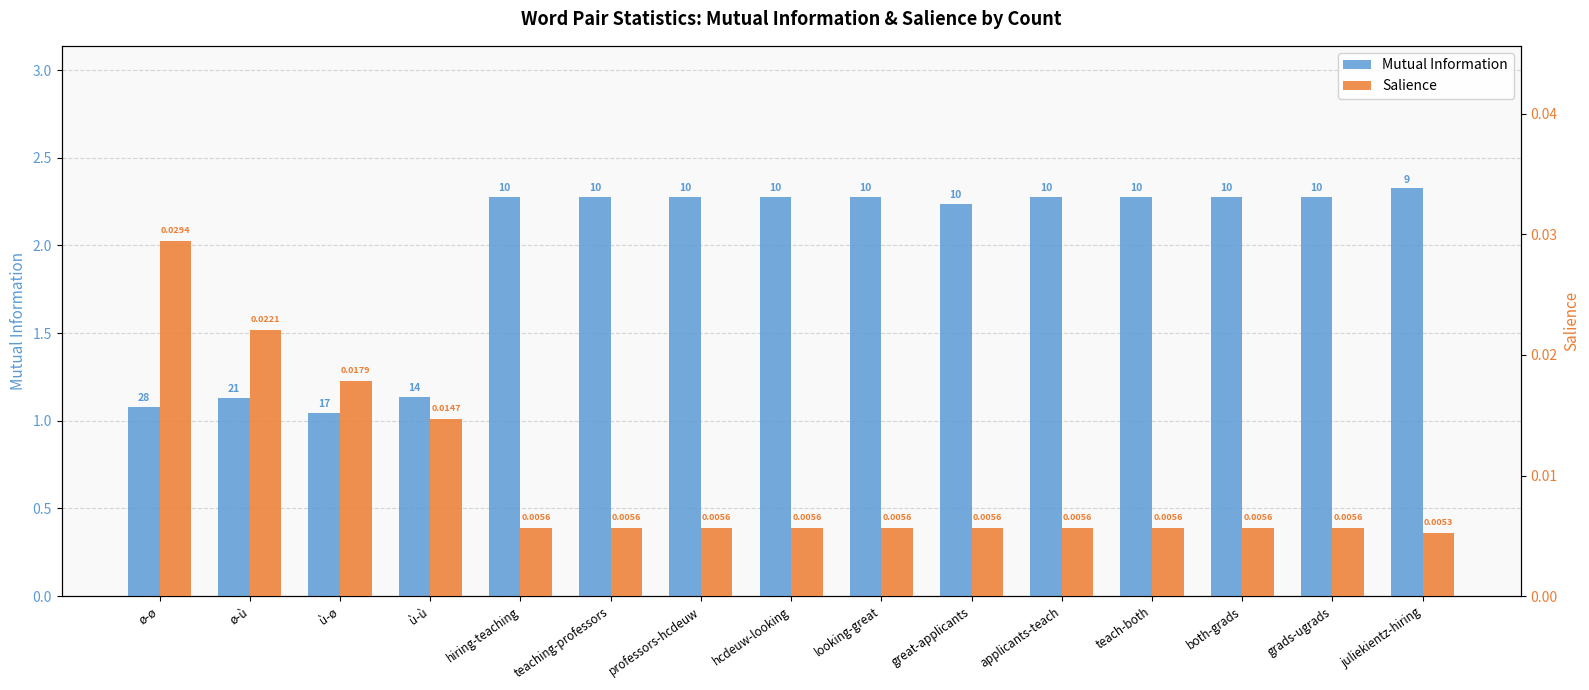

How many bars are there in total?

30